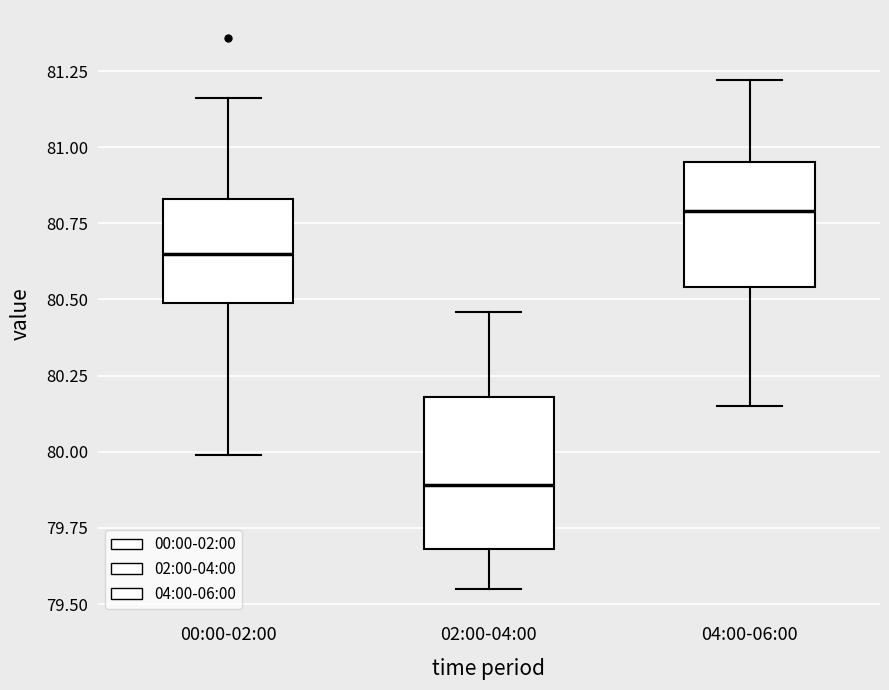

Where is the lower edge of the box for 02:00-04:00 on the y-axis? The values are not printed on the chart, so give them approximately, as read against the axis.

79.70